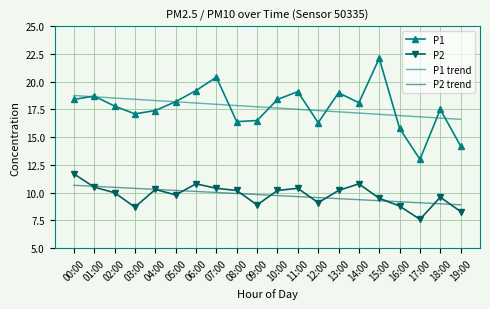

List the series in order of their peak value, lowest first.

P2 trend, P2, P1 trend, P1